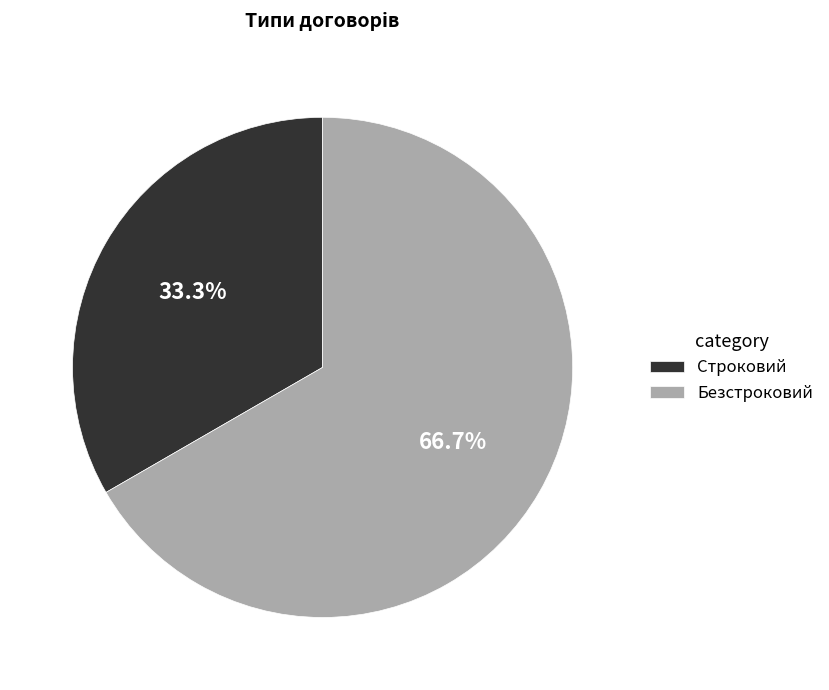

Rank the categories by value from lowest to highest.

Строковий, Безстроковий